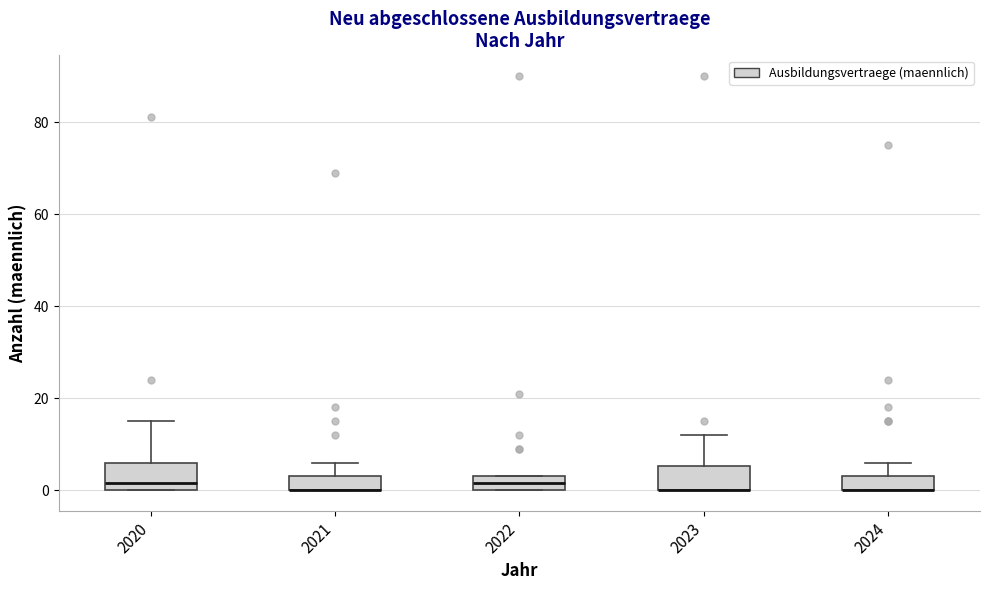

Where does the upper whisker of the box at x = 2023 end on the y-axis? The values are not printed on the chart, so give them approximately, as read against the axis.

12